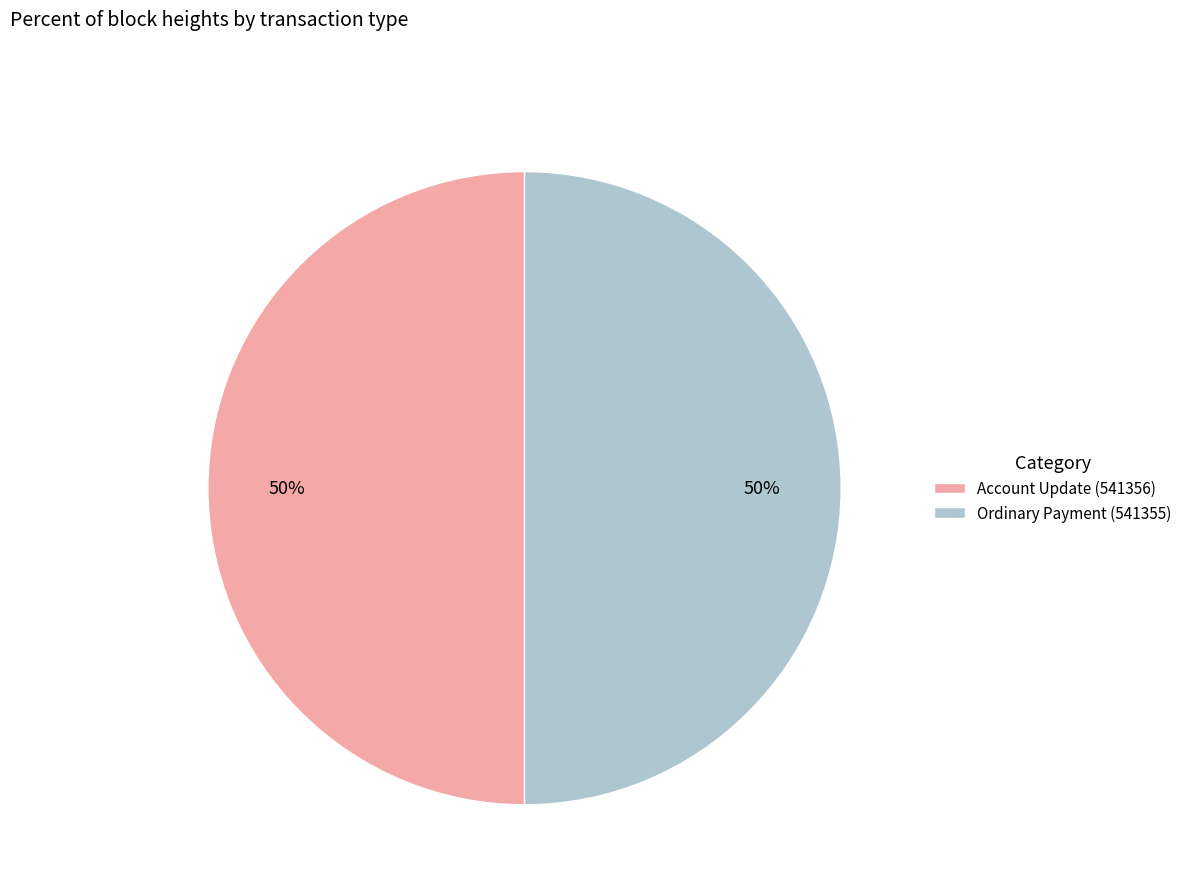

What percentage is the Ordinary Payment (541355) slice, to the nearest percent?

50%